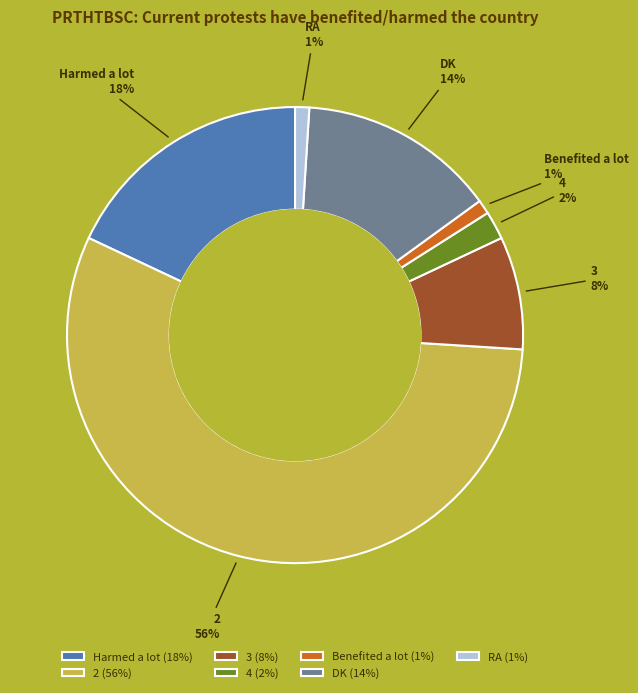

Does any single category account for the majority?

Yes